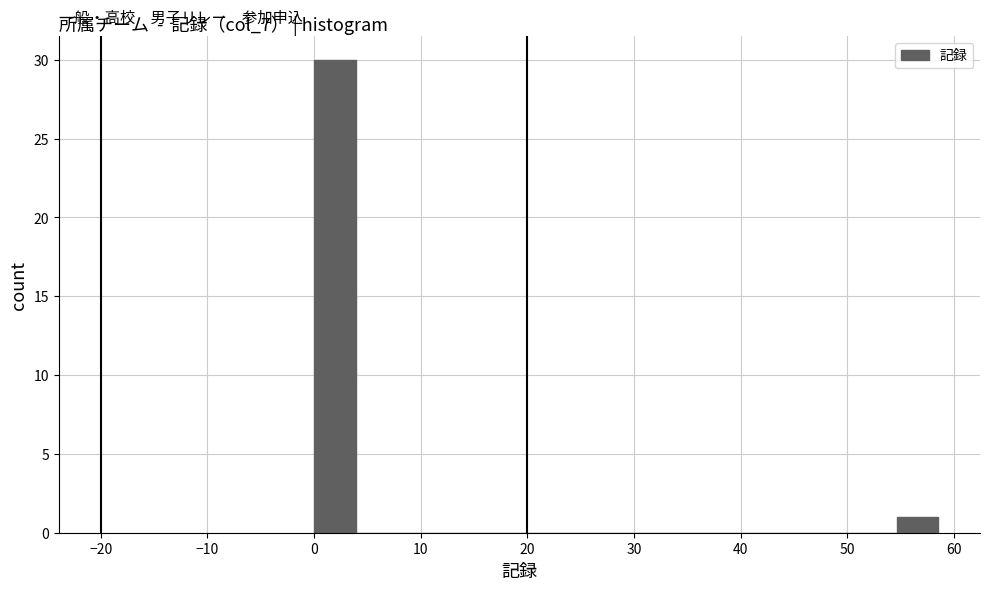

Around what value on the x-axis is the tallest bar? Give the approximate position of its centre, as read against the axis.

2